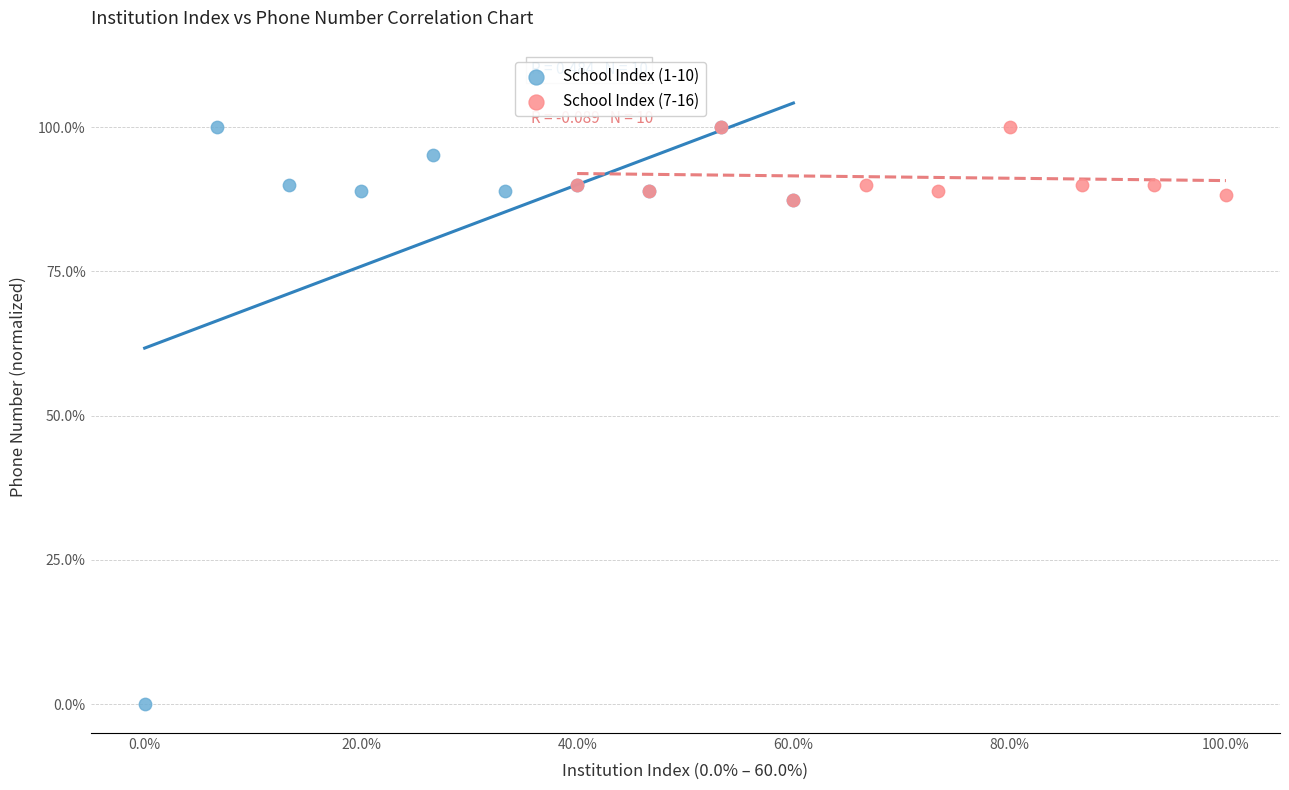

What are all the series names shown in the legend?

School Index (1-10), School Index (7-16)